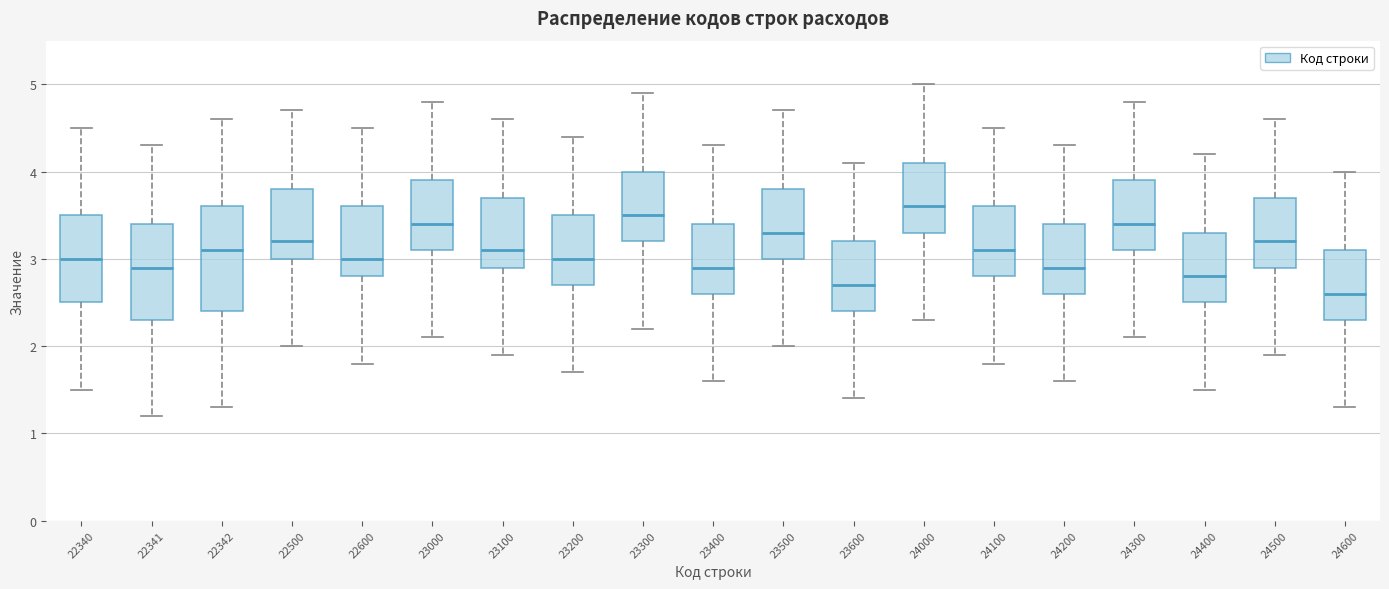

Where is the upper edge of the box at x = 24000 on the y-axis? The values are not printed on the chart, so give them approximately, as read against the axis.

4.1